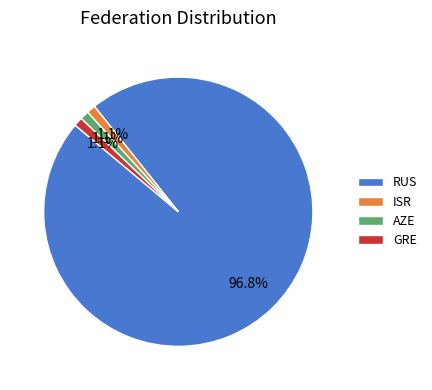

Between RUS and GRE, which is larger?

RUS